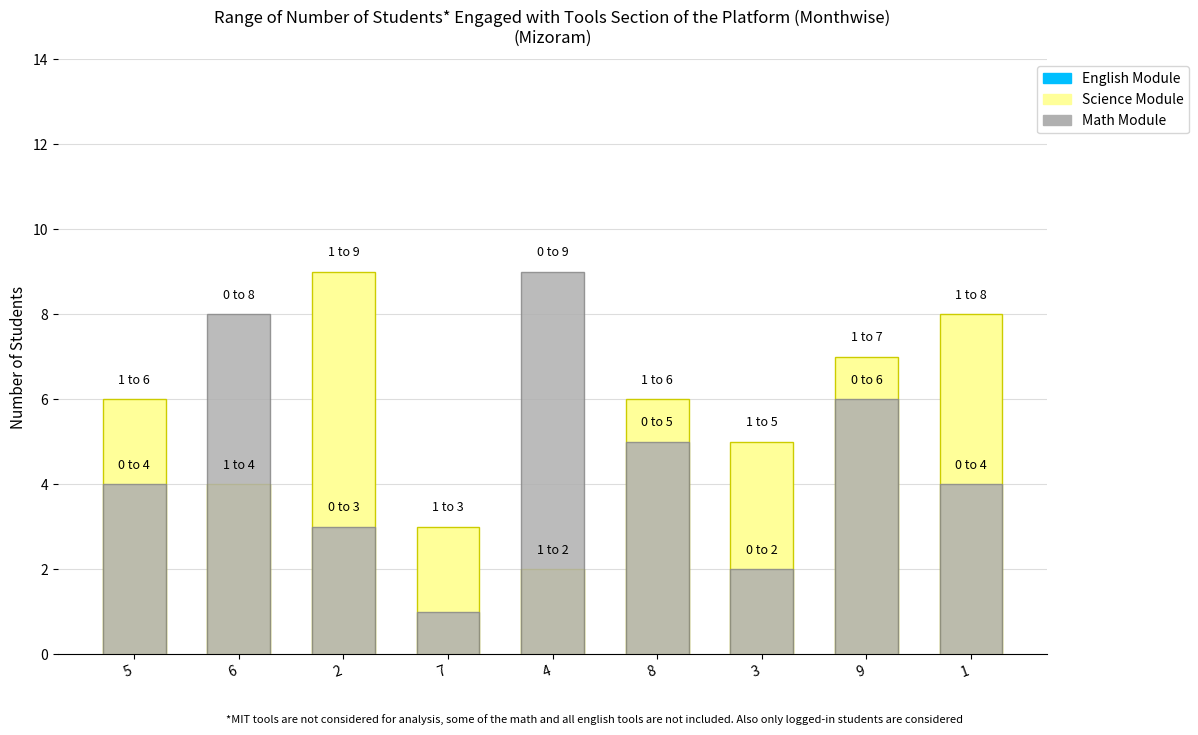

What is the label of the 6th bar from the right?

7